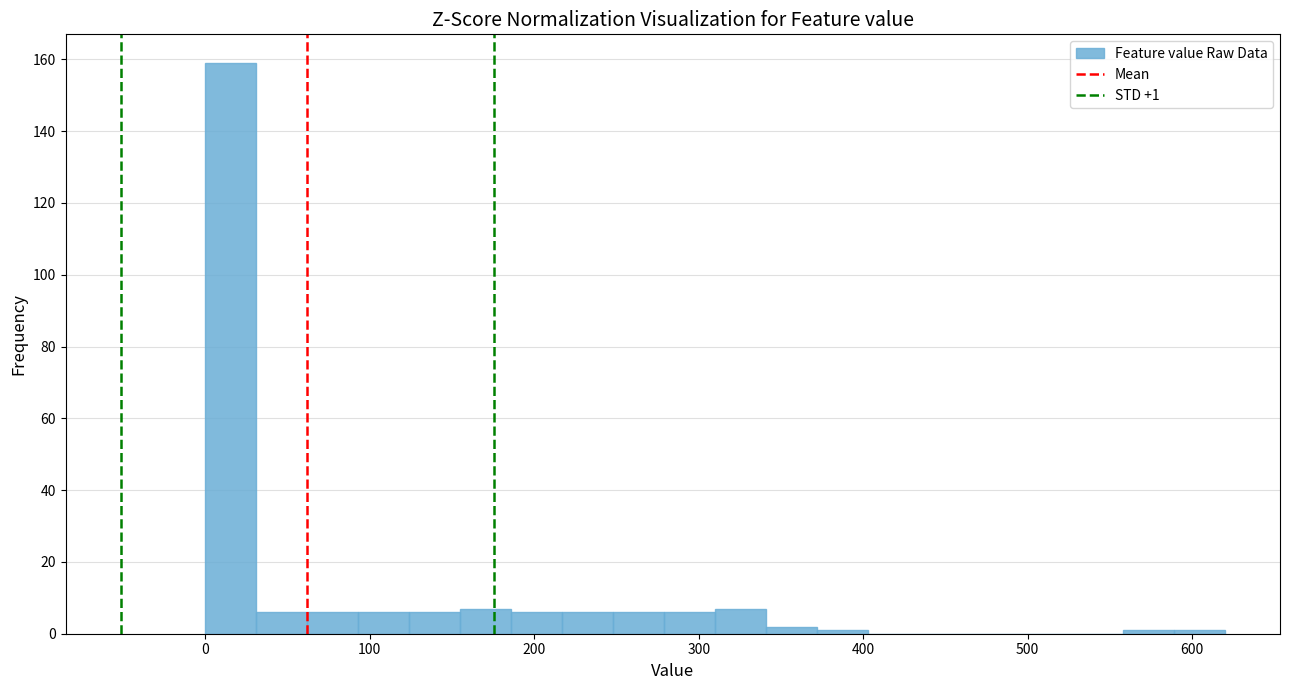

Read against the x-axis, roughly where is the centre of the tallest bar?

20